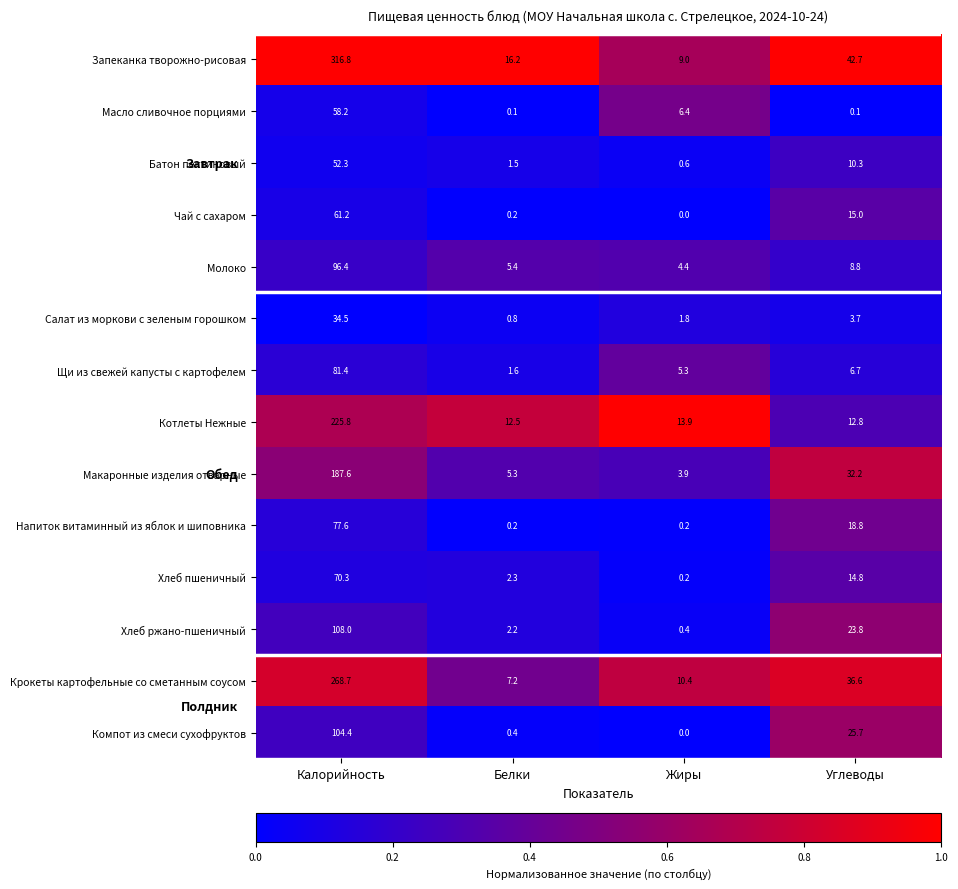

What is the difference between the second highest and second lowest values in the Щи из свежей капусты с картофелем series?

1.4